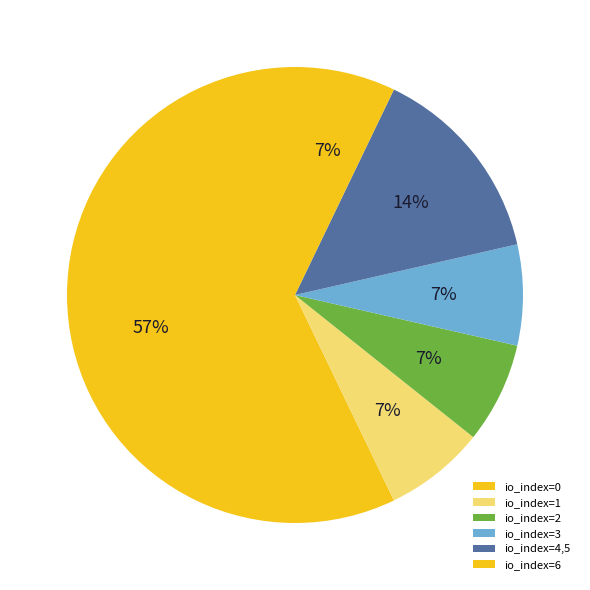

How many slices are in this pie chart?

6